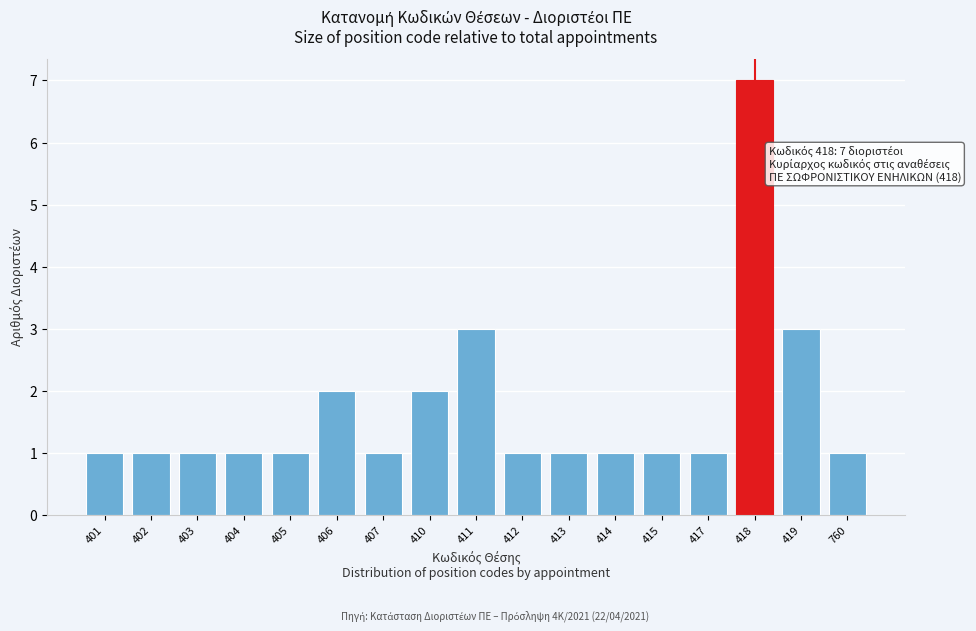

Reading left to right, what are all the values shown in this chart?

1	1	1	1	1	2	1	2	3	1	1	1	1	1	7	3	1